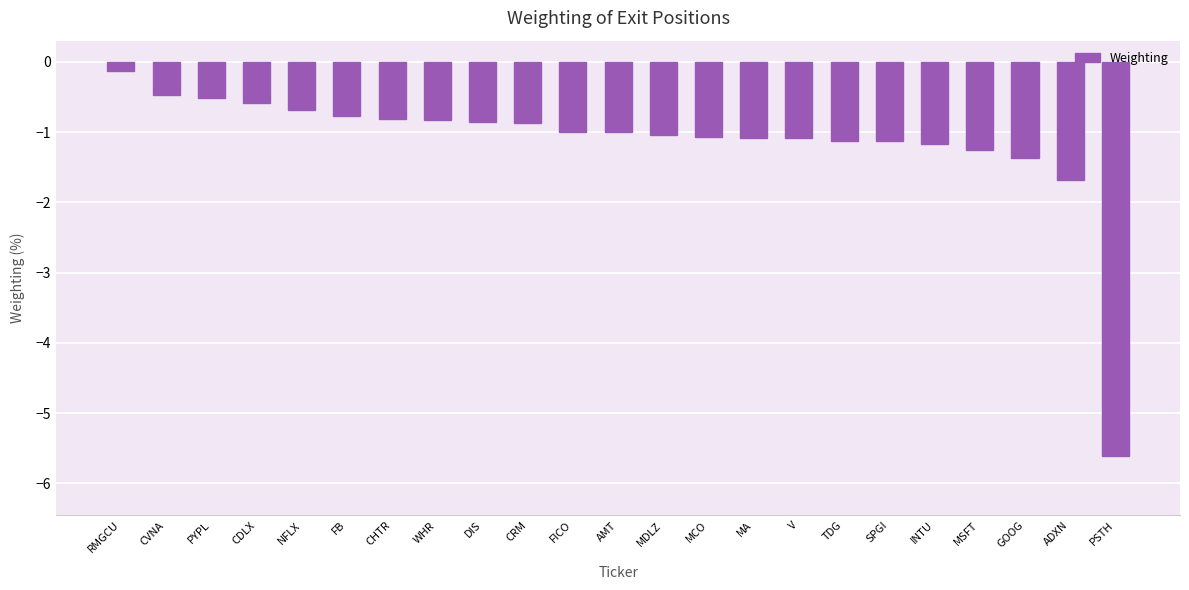

The value at V is -0.7. True or false?

False